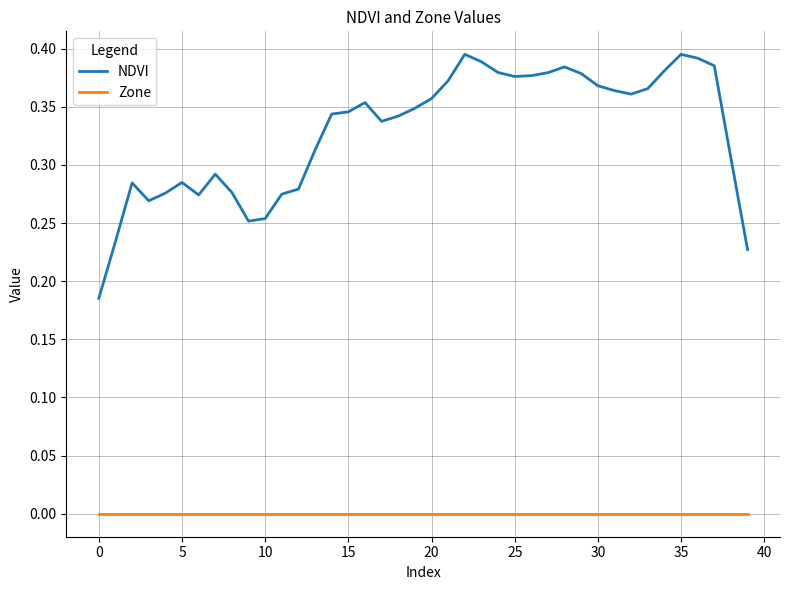

True or false: Zone and NDVI intersect in this chart.

False